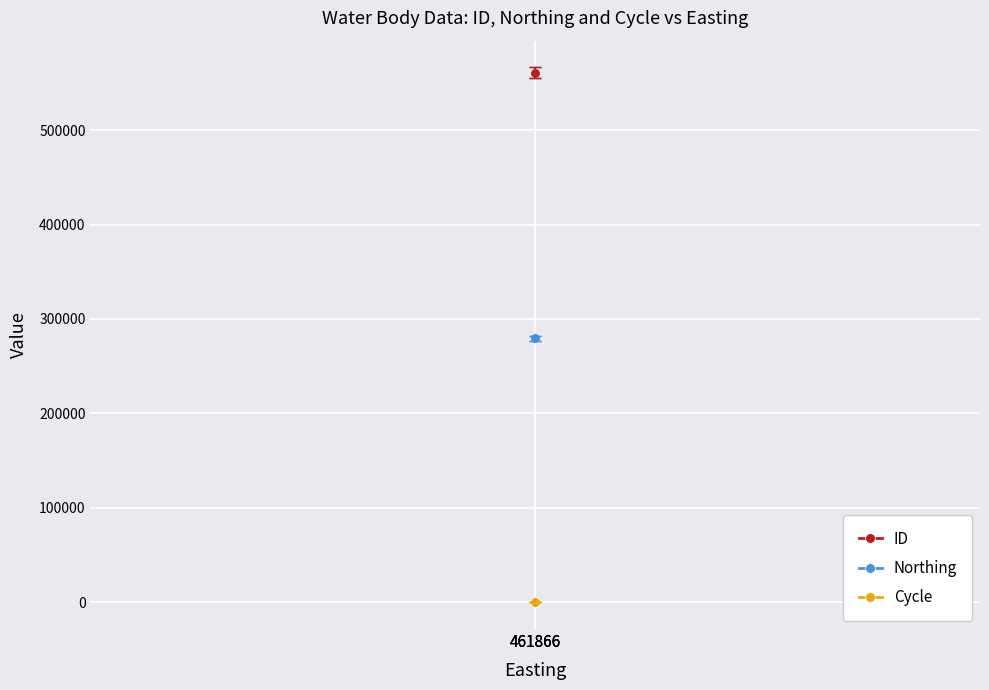

What are all the series names shown in the legend?

ID, Northing, Cycle